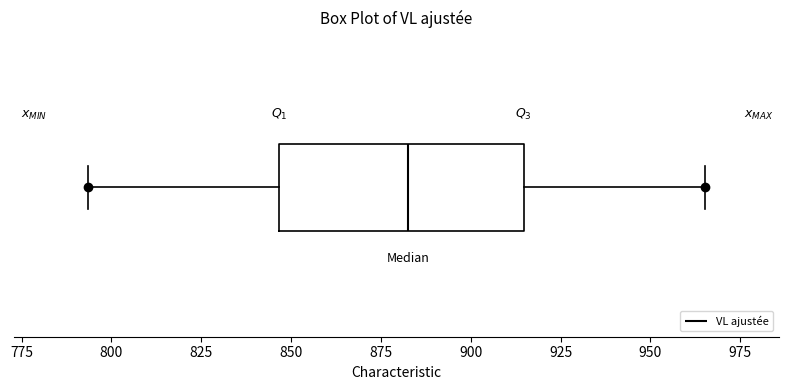

Where does the right whisker of the box end on the x-axis? The values are not printed on the chart, so give them approximately, as read against the axis.

965